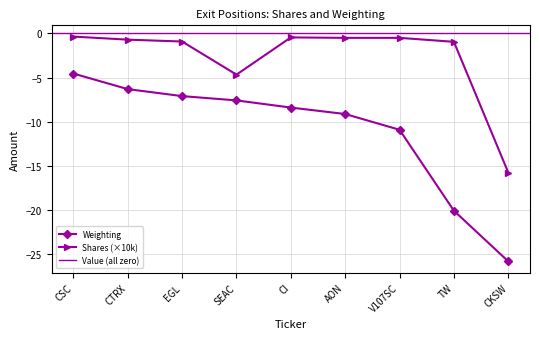

What is the change in value from CSC to TW?

-0.6